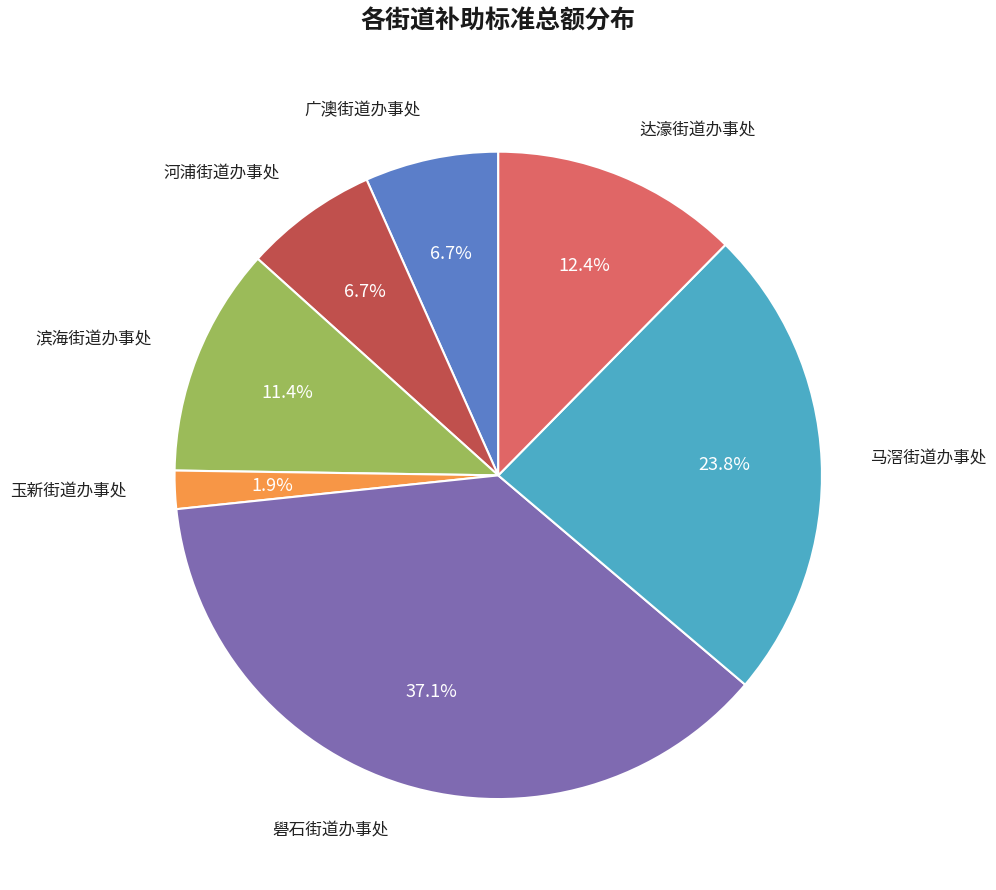

Is there any slice that represents more than half of the pie?

No